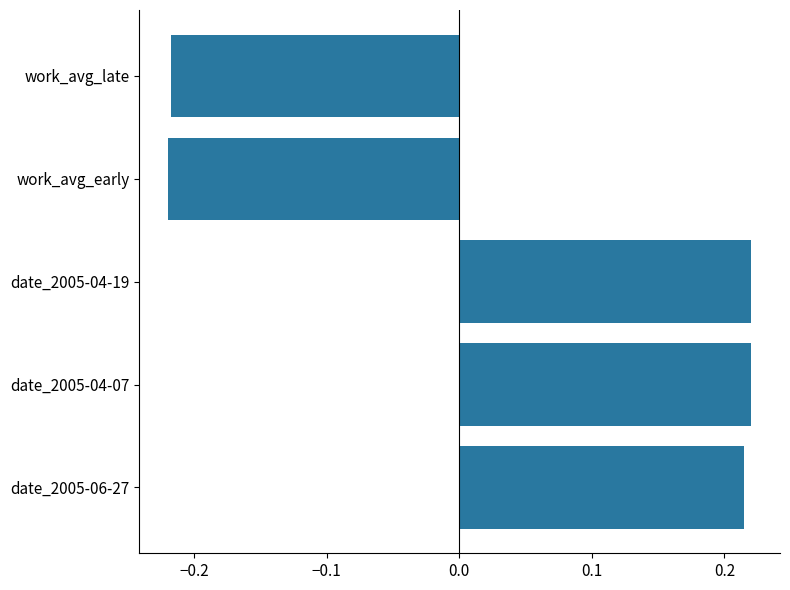

How many values are above zero?

3